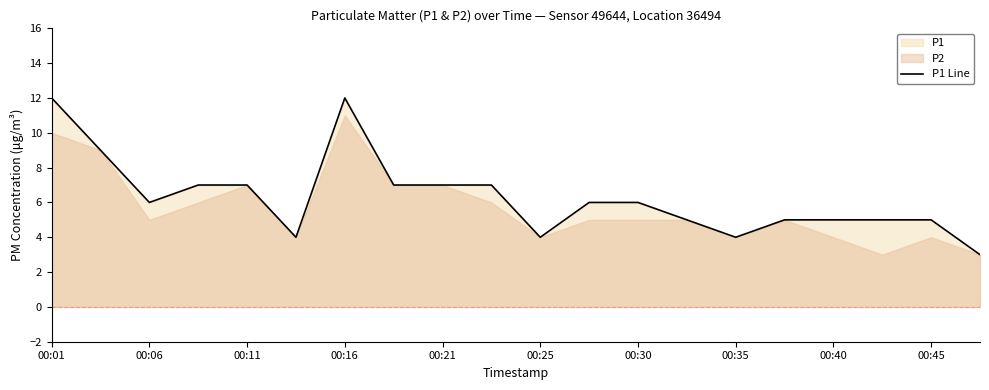

Reading left to right, what are all the values shown in this chart?

12	9	6	7	7	4	12	7	7	7	4	6	6	5	4	5	5	5	5	3